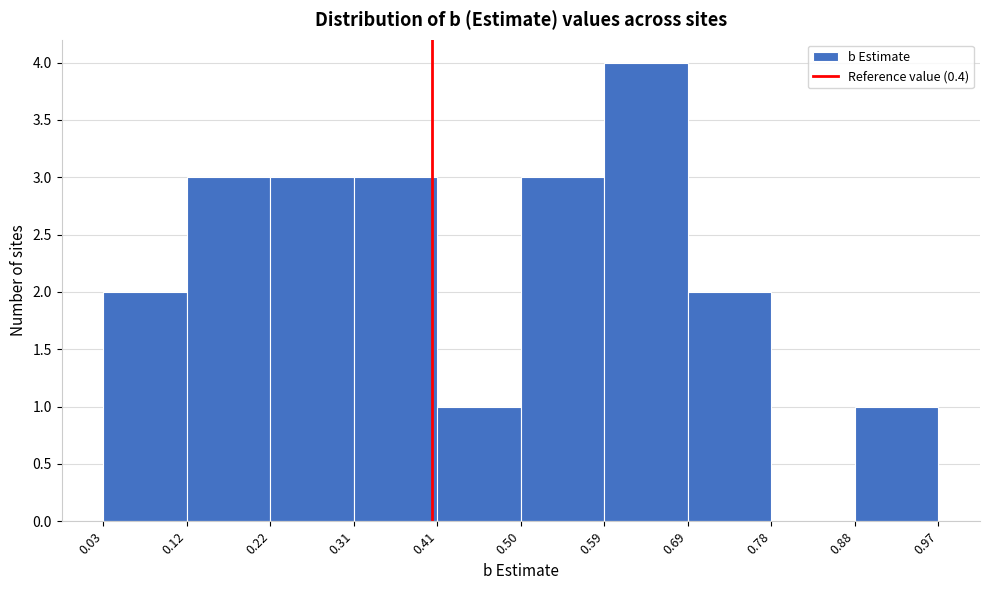

Reading left to right, transcribe this chart: for each bar, give the range it covers on the x-axis and its height. The values are not printed on the chart, so give them approximately, as read against the axis.

0.03 to 0.12: 2
0.12 to 0.22: 3
0.22 to 0.31: 3
0.31 to 0.41: 3
0.41 to 0.50: 1
0.50 to 0.59: 3
0.59 to 0.69: 4
0.69 to 0.78: 2
0.78 to 0.88: 0
0.88 to 0.97: 1